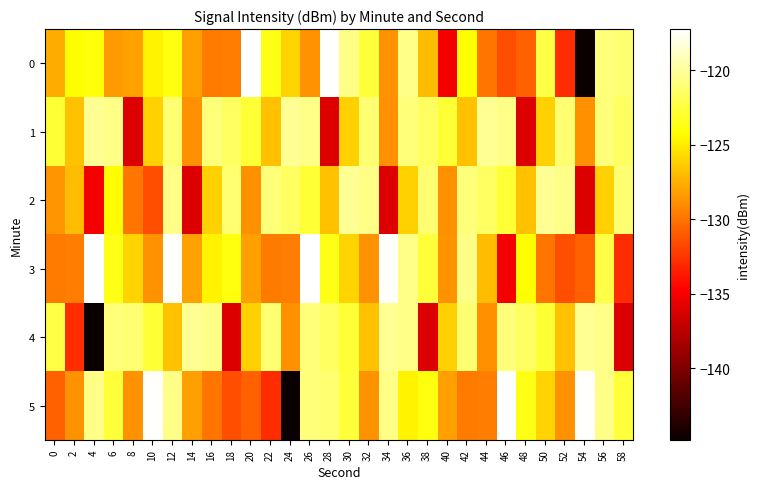

Reading left to right, transcribe all the data shown in this chart.

0: 0=-127.7	2=-124.3	4=-124.0	6=-128.4	8=-128.0	10=-124.7	12=-123.8	14=-128.2	16=-129.7	18=-129.6	20=-117.2	22=-123.7	24=-126.0	26=-128.7	28=-117.4	30=-120.6	32=-122.7	34=-128.7	36=-120.5	38=-127.0	40=-135.2	42=-124.3	44=-129.9	46=-131.5	48=-130.8	50=-122.4	52=-132.9	54=-144.8	56=-121.0	58=-121.2
1: 0=-122.7	2=-126.8	4=-120.2	6=-120.6	8=-136.1	10=-126.2	12=-121.1	14=-128.8	16=-120.9	18=-121.6	20=-122.7	22=-126.8	24=-120.2	26=-120.6	28=-136.1	30=-126.2	32=-121.1	34=-128.8	36=-120.9	38=-121.6	40=-122.7	42=-126.8	44=-120.2	46=-120.6	48=-136.1	50=-126.2	52=-121.1	54=-128.8	56=-120.9	58=-121.6
2: 0=-128.6	2=-127.0	4=-135.2	6=-124.3	8=-129.9	10=-131.5	12=-120.6	14=-136.1	16=-126.2	18=-121.1	20=-128.8	22=-120.9	24=-121.6	26=-122.7	28=-126.8	30=-120.2	32=-120.6	34=-136.1	36=-126.2	38=-121.1	40=-128.8	42=-120.9	44=-121.6	46=-122.7	48=-126.8	50=-120.2	52=-120.6	54=-136.1	56=-126.2	58=-121.1
3: 0=-129.7	2=-129.6	4=-117.2	6=-123.7	8=-126.0	10=-128.7	12=-117.4	14=-128.0	16=-124.7	18=-123.8	20=-128.2	22=-129.7	24=-129.6	26=-117.2	28=-123.7	30=-126.0	32=-128.7	34=-117.4	36=-120.6	38=-122.7	40=-128.7	42=-120.5	44=-127.0	46=-135.2	48=-124.3	50=-129.9	52=-131.5	54=-130.8	56=-122.4	58=-132.9
4: 0=-122.4	2=-132.9	4=-144.8	6=-121.0	8=-121.2	10=-122.7	12=-126.8	14=-120.2	16=-120.6	18=-136.1	20=-126.2	22=-121.1	24=-128.8	26=-120.9	28=-121.6	30=-122.7	32=-126.8	34=-120.2	36=-120.6	38=-136.1	40=-126.2	42=-121.1	44=-128.8	46=-120.9	48=-121.6	50=-122.7	52=-126.8	54=-120.2	56=-120.6	58=-136.1
5: 0=-130.8	2=-128.7	4=-120.5	6=-122.7	8=-128.7	10=-117.4	12=-120.6	14=-128.2	16=-129.9	18=-131.5	20=-130.8	22=-132.9	24=-144.8	26=-121.0	28=-121.2	30=-122.7	32=-128.7	34=-120.5	36=-124.7	38=-123.8	40=-128.2	42=-129.7	44=-129.6	46=-117.2	48=-123.7	50=-126.0	52=-128.7	54=-117.4	56=-120.6	58=-122.7